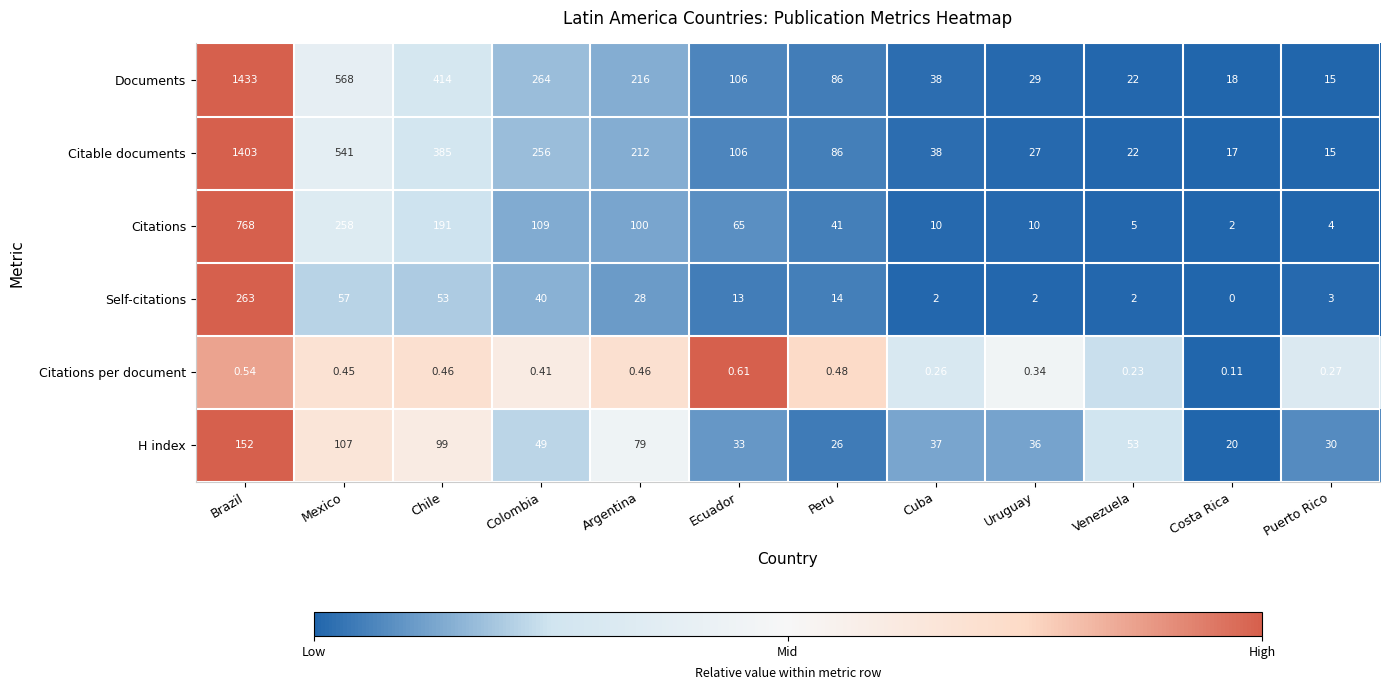

Which category has the highest value across all series?

Brazil